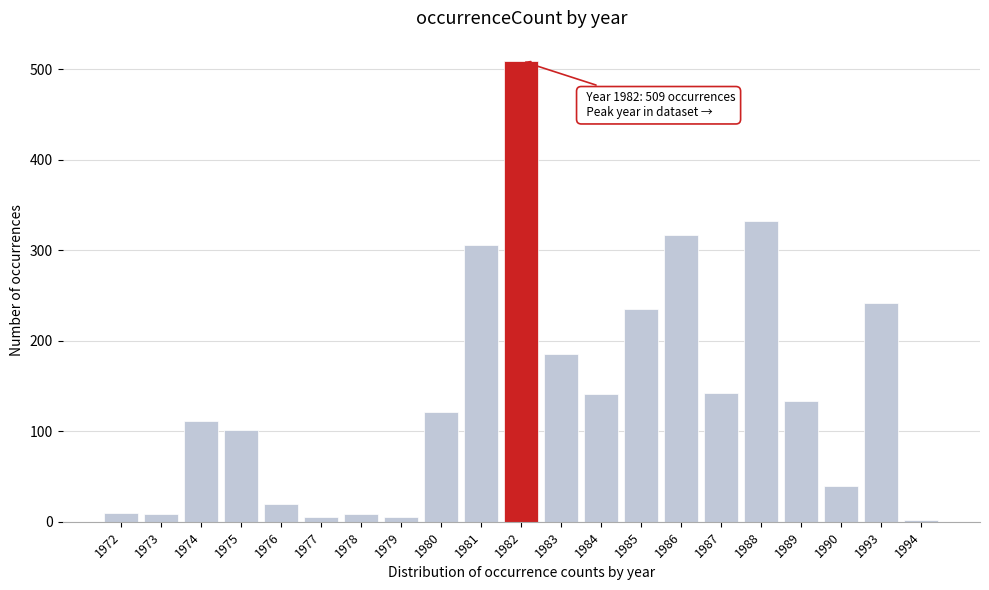

What is the maximum value shown in the chart?

509